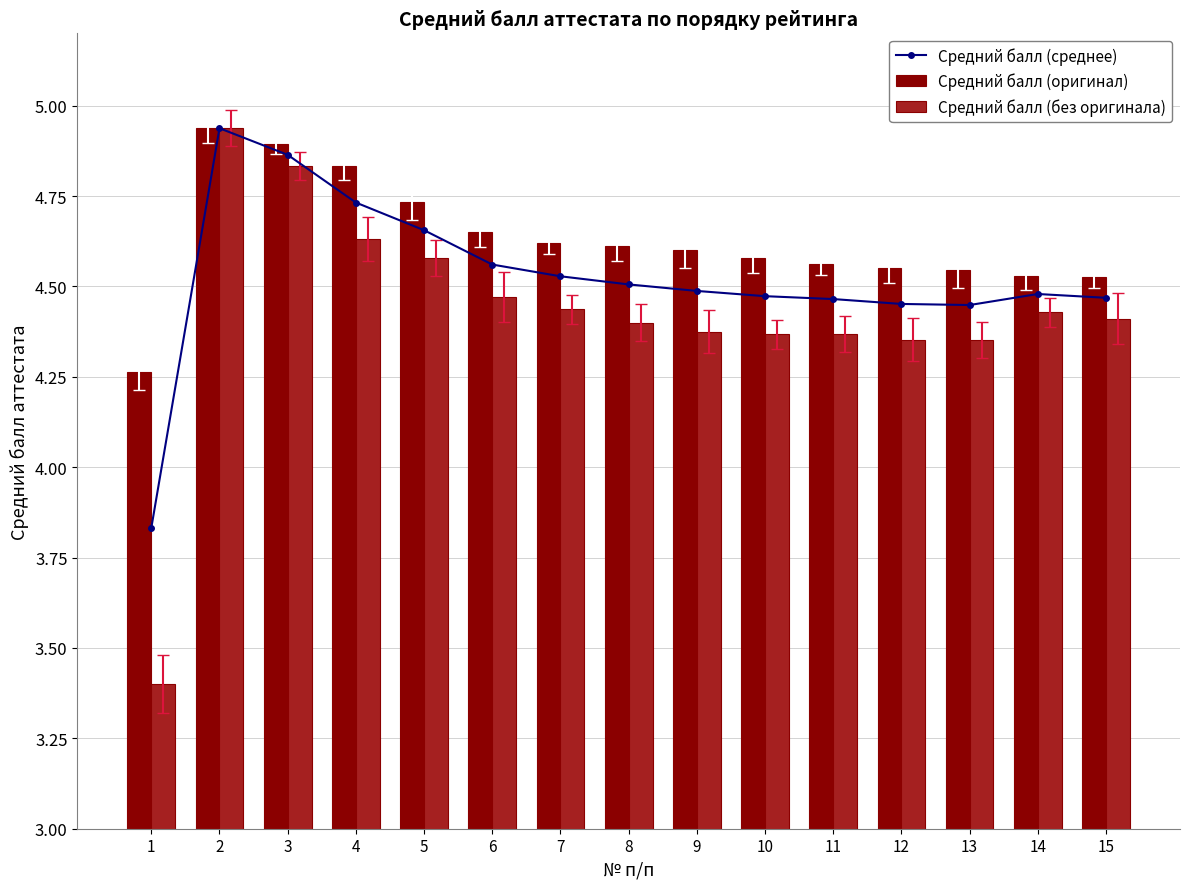

Is it true that Средний балл (оригинал) equals 1.4 at 4?

False